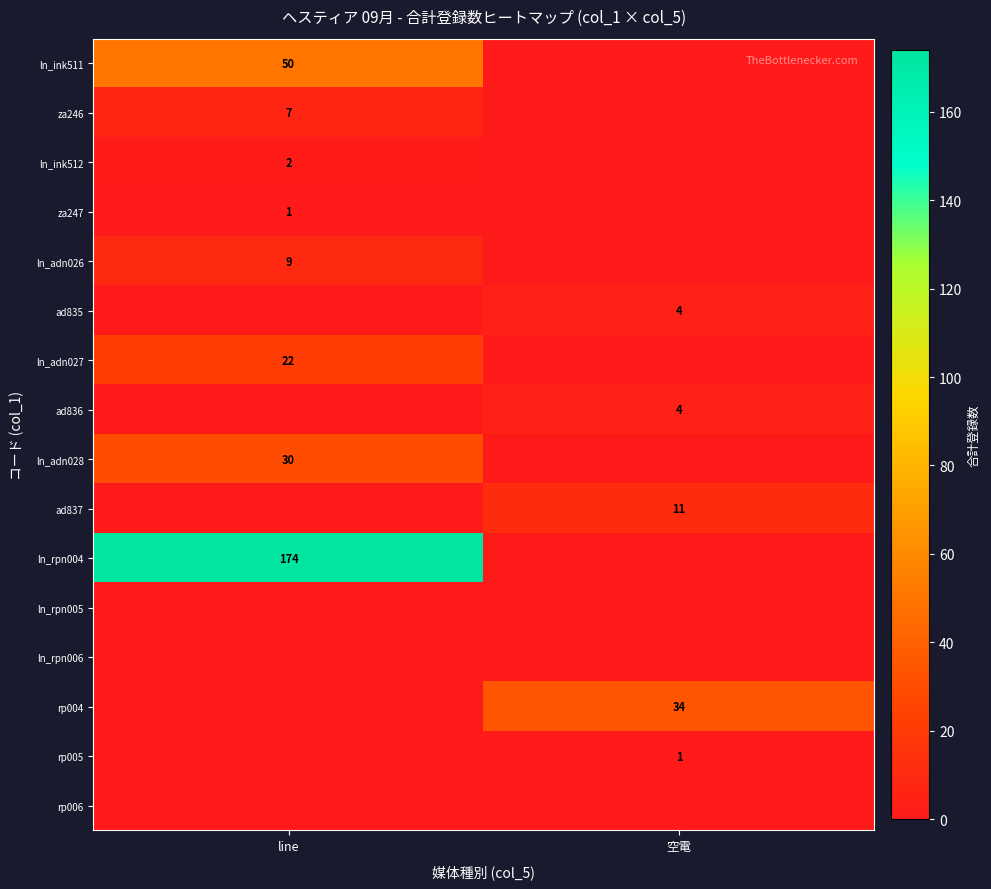

Between 空電 and line, which is larger?

line